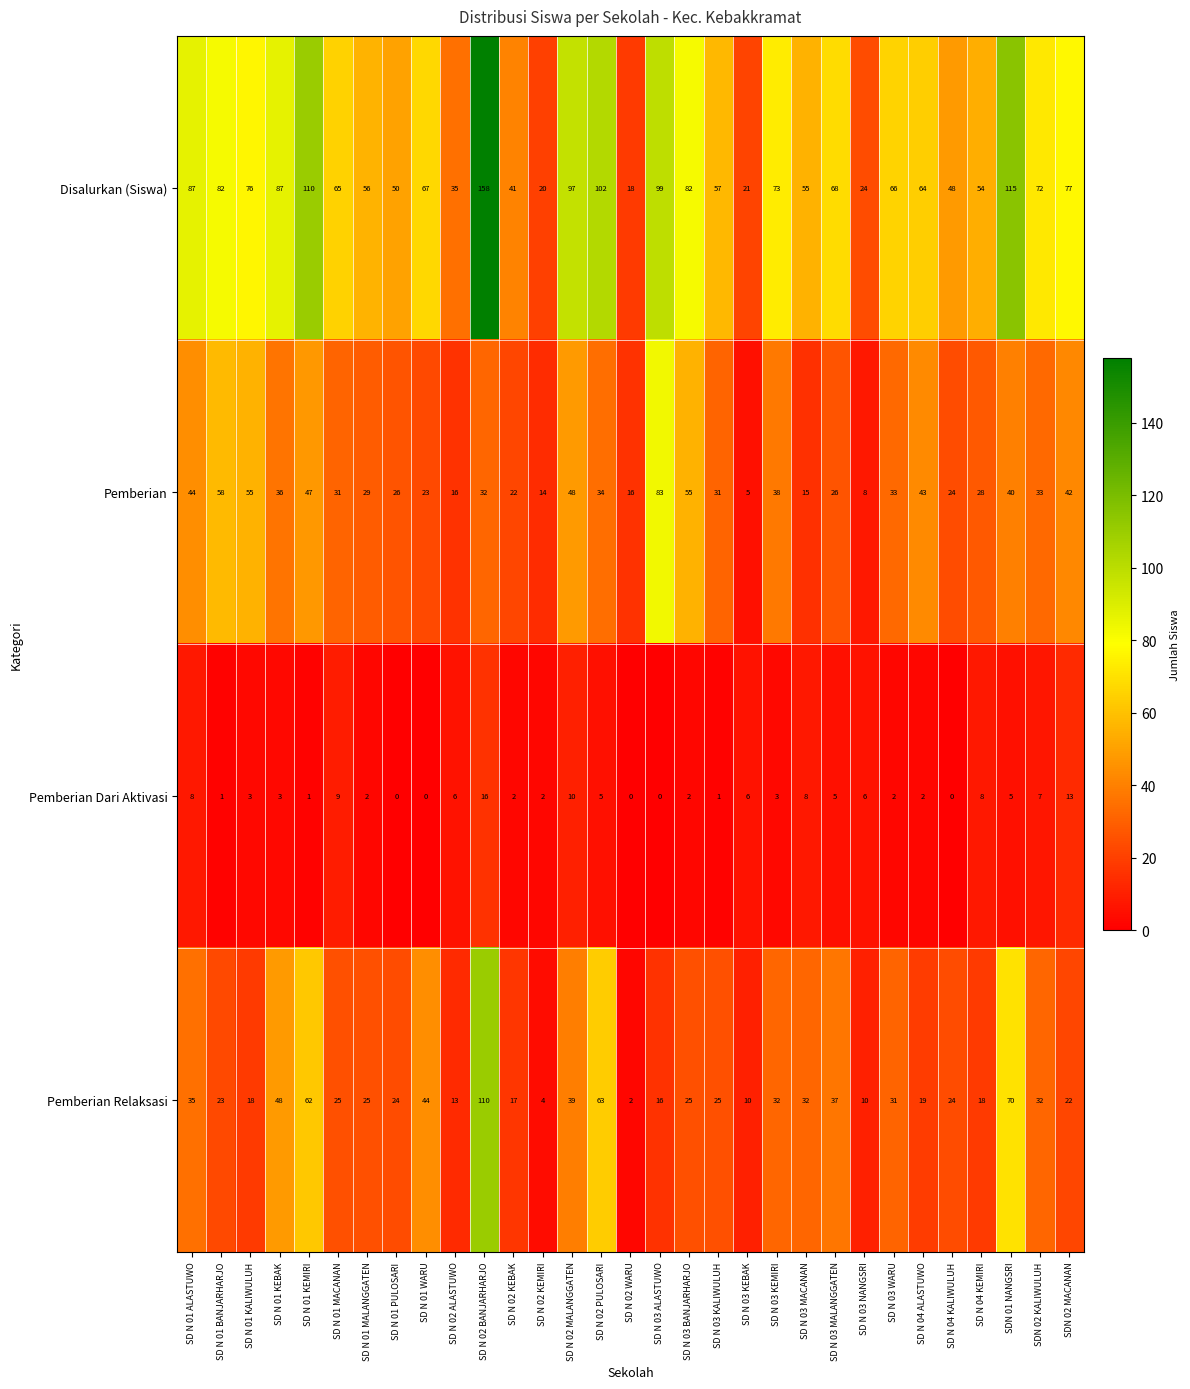

Where does the Disalurkan (Siswa) series first go above 67?

SD N 01 ALASTUWO